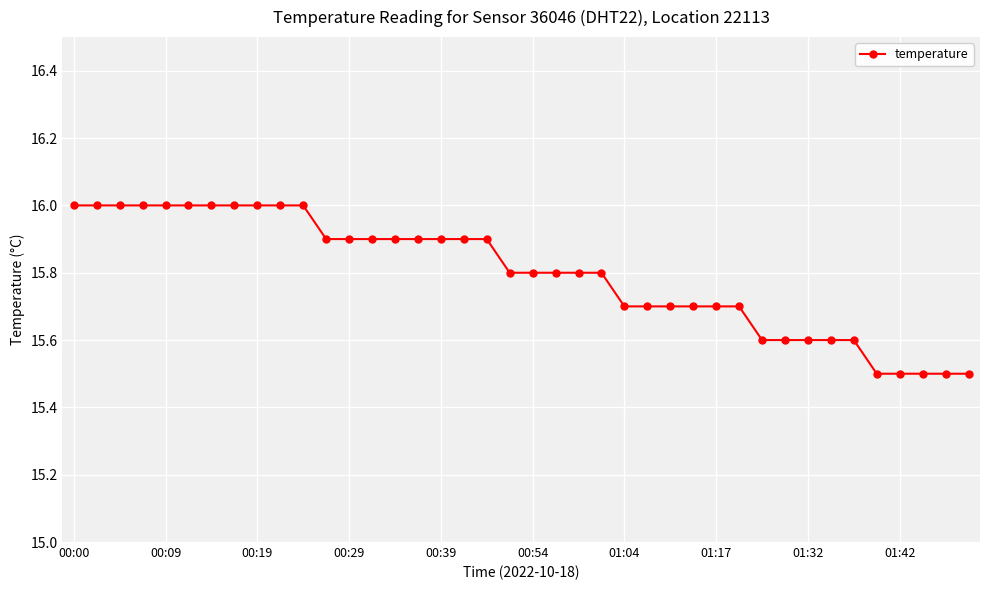

What is the value of the 13th point from the left?

15.9